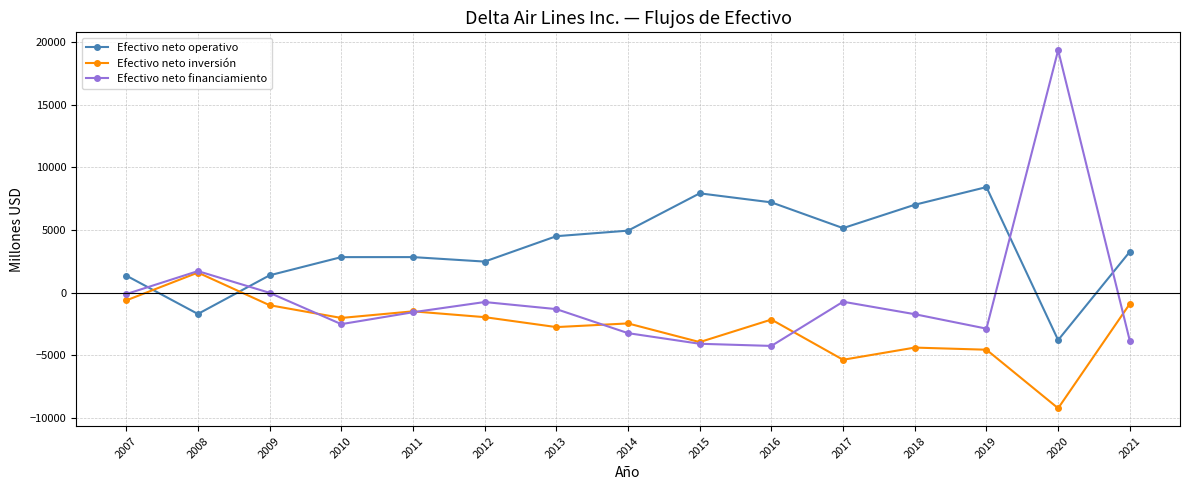

How many data points in Efectivo neto financiamiento are less than -1571?

7